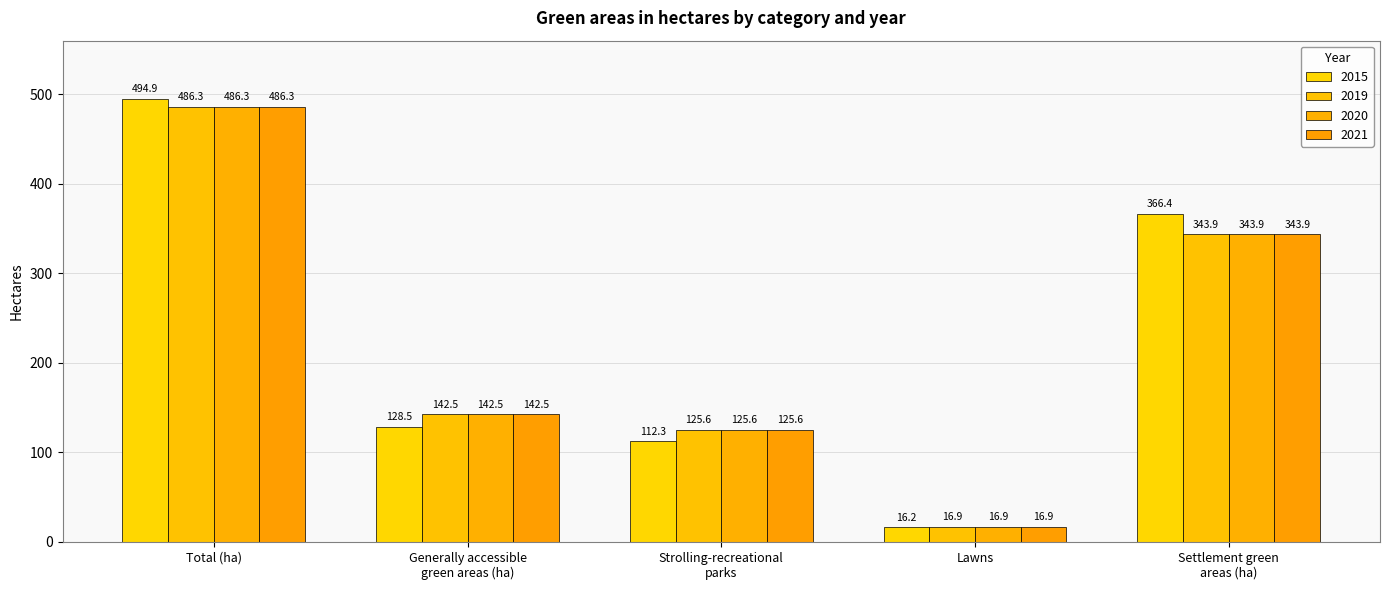

How many series are shown in this chart?

4